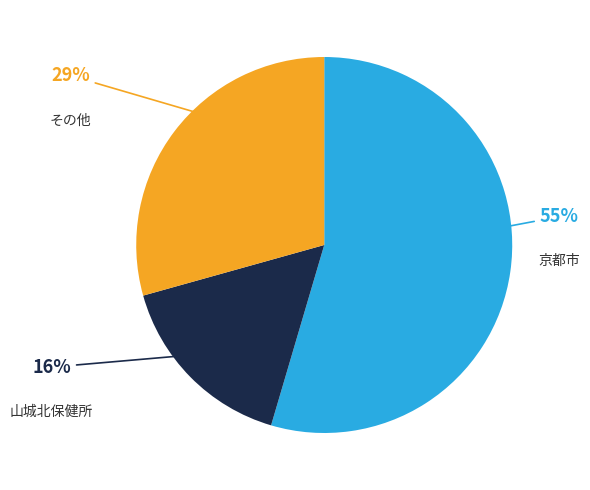

To the nearest percent, what is the average slice percentage?

33%